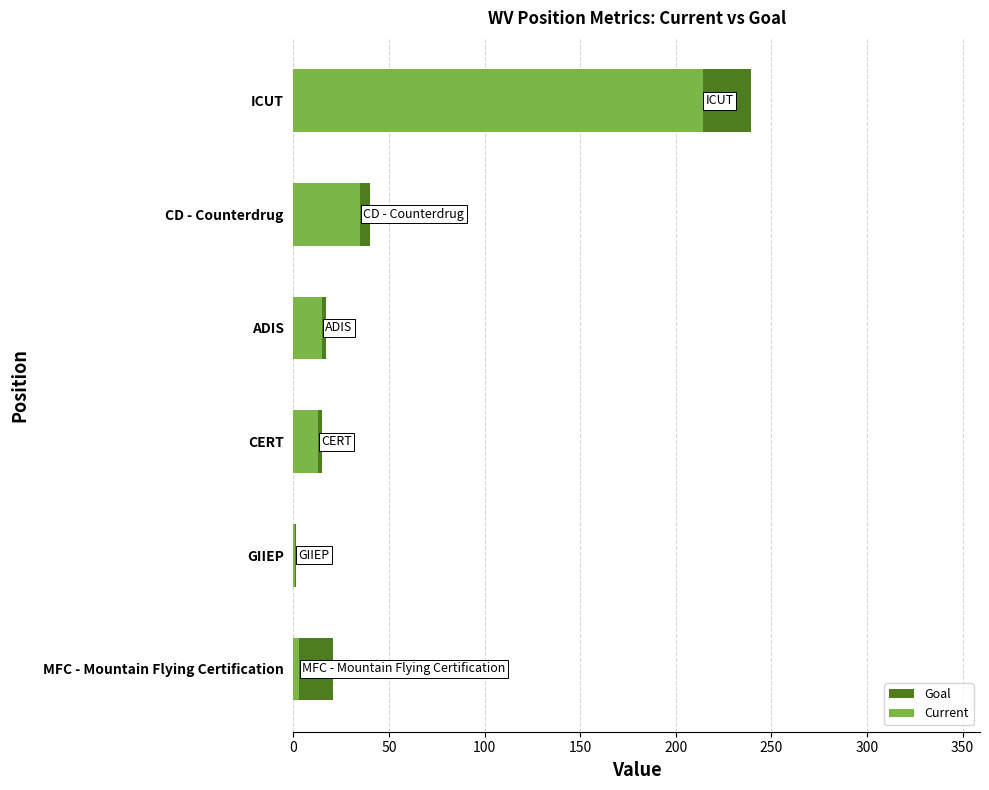

How many data points in Goal are less than 20?

3